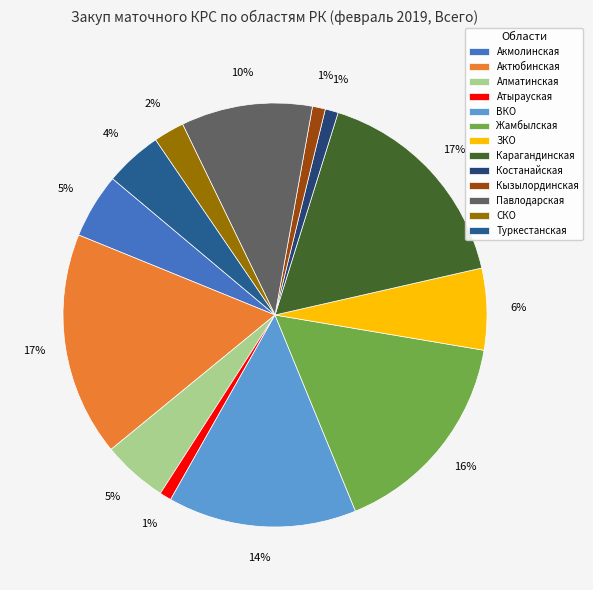

The Кызылординская slice represents 1% of the pie. True or false?

True